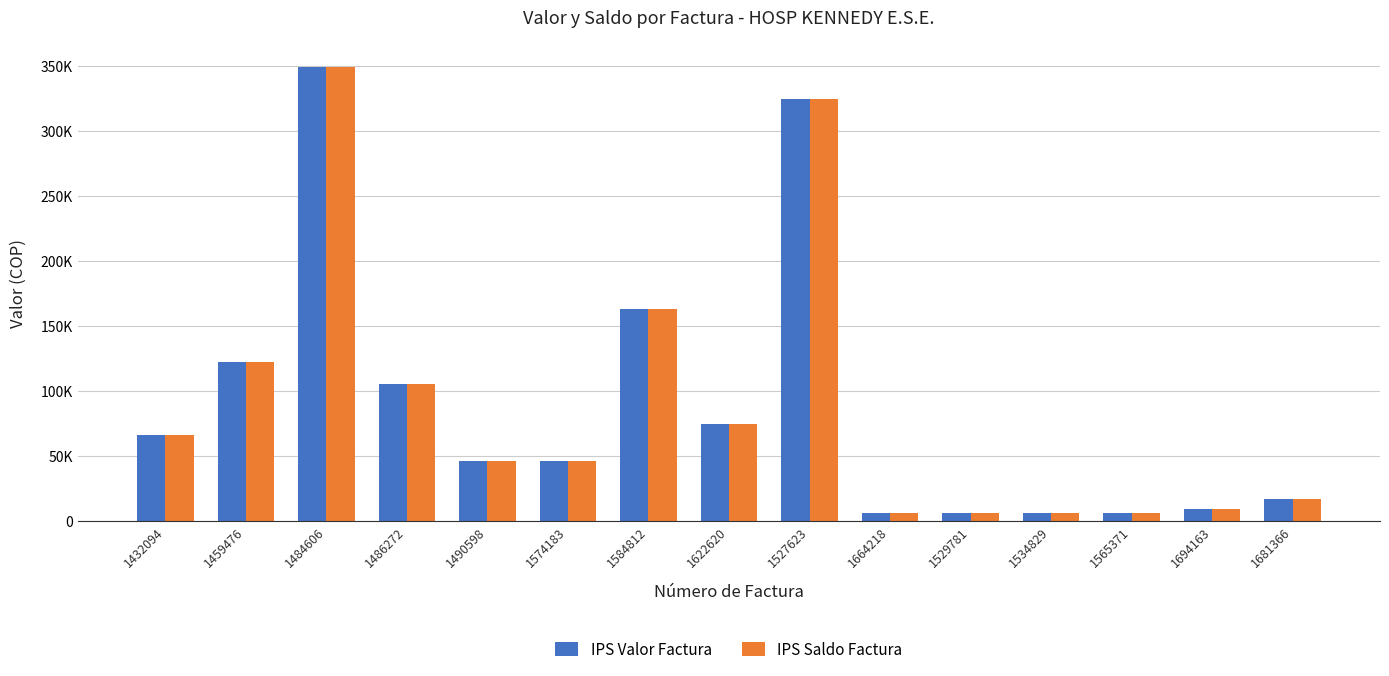

What are all the series names shown in the legend?

IPS Valor Factura, IPS Saldo Factura